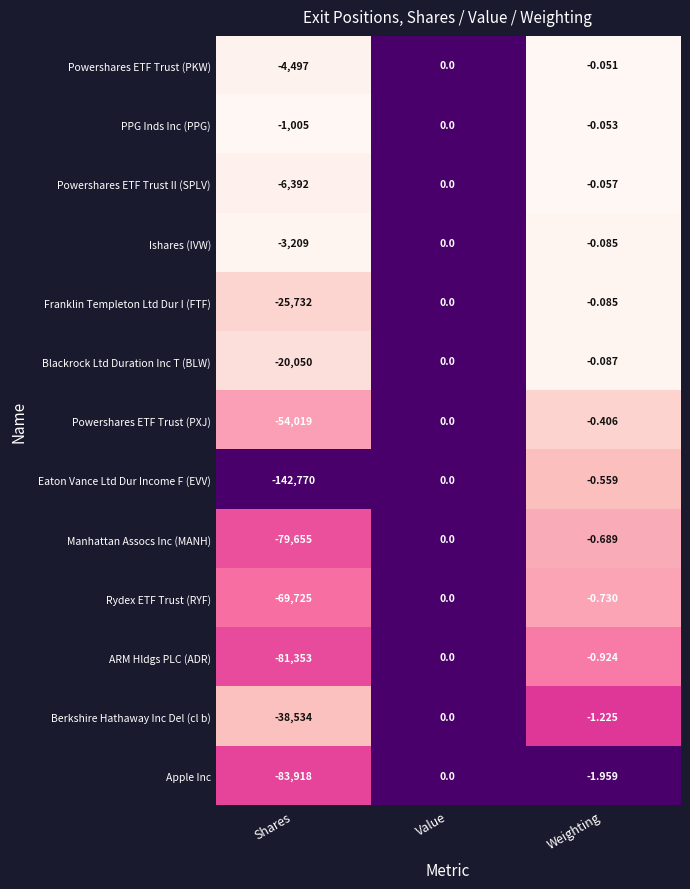

What is the total value across all series at Weighting?

-6.9